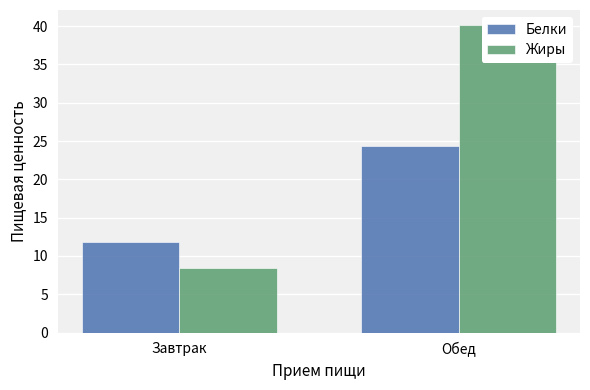

Reading left to right, what are all the values shown in this chart?

Белки: 11.8	24.3
Жиры: 8.4	40.1